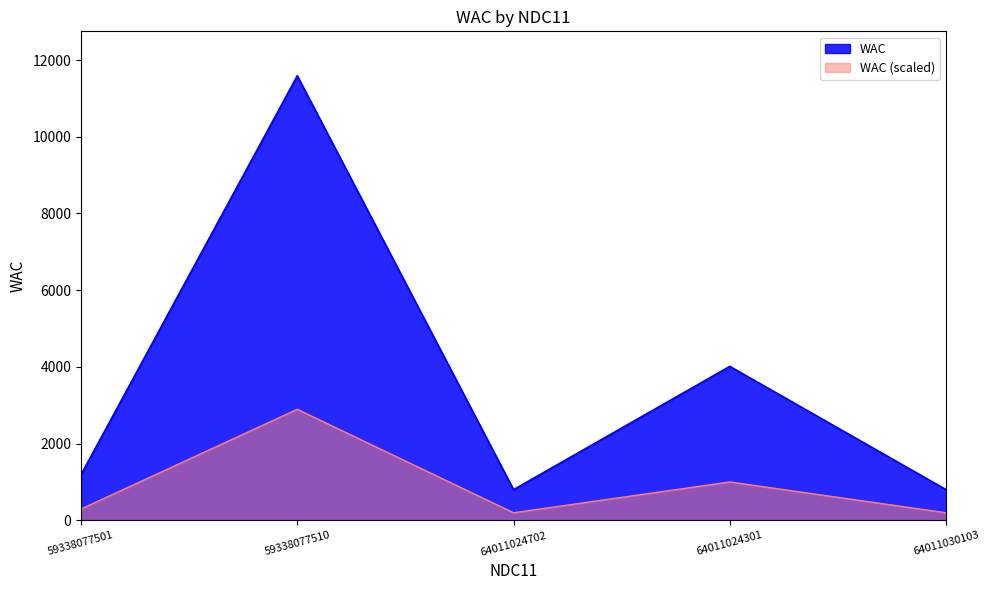

How many data points are above 1193?

3